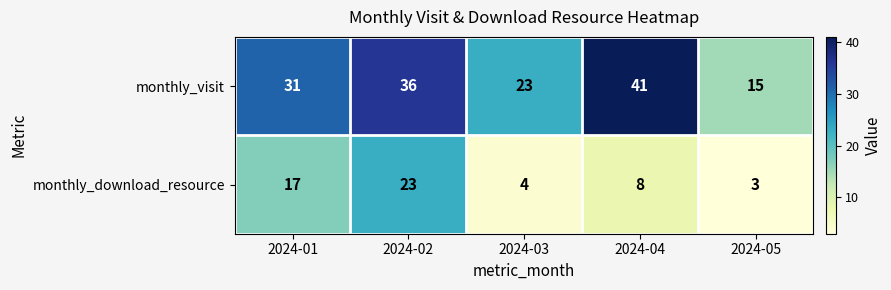

Which category has the lowest value across all series?

2024-05